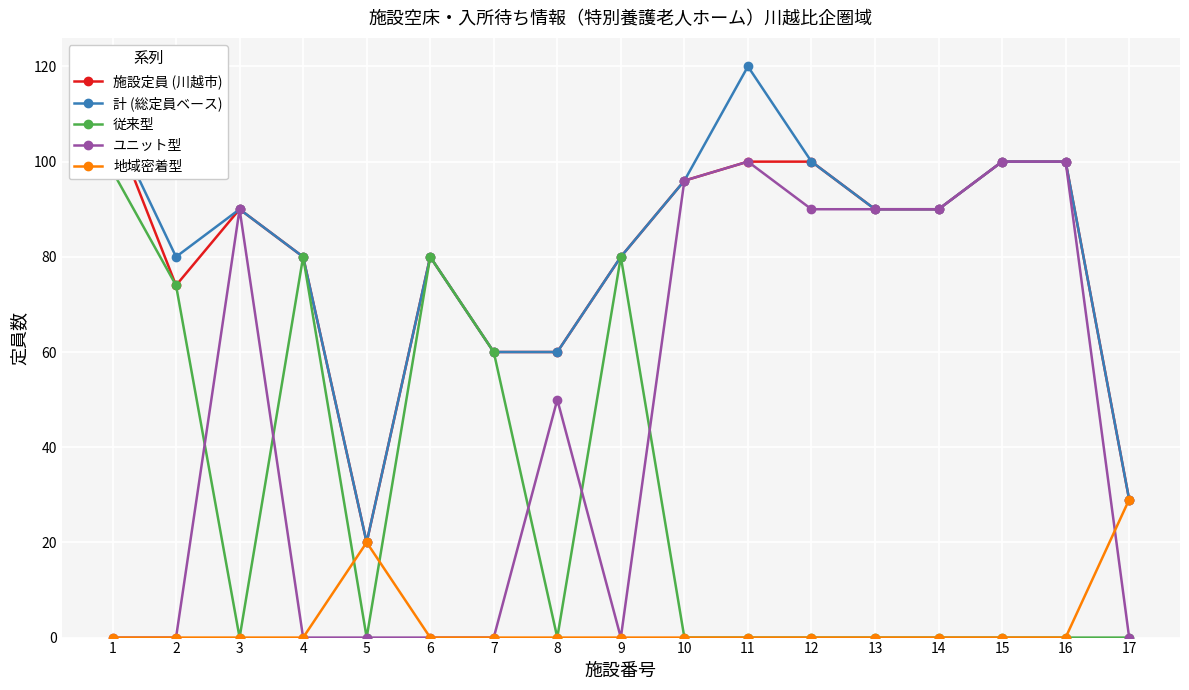

Which series has the largest range (max minus min)?

計 (総定員ベース)